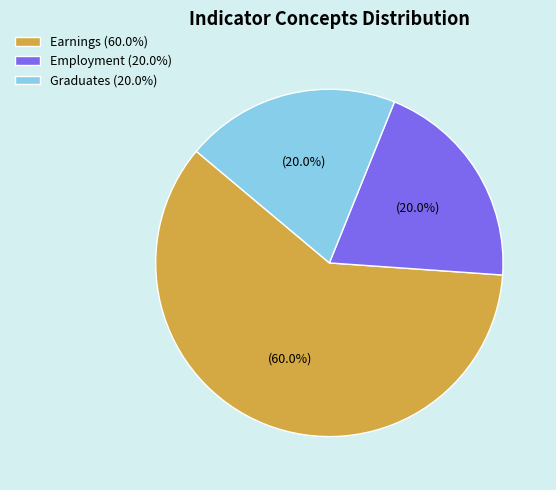

Which category accounts for the majority?

Earnings (60.0%)